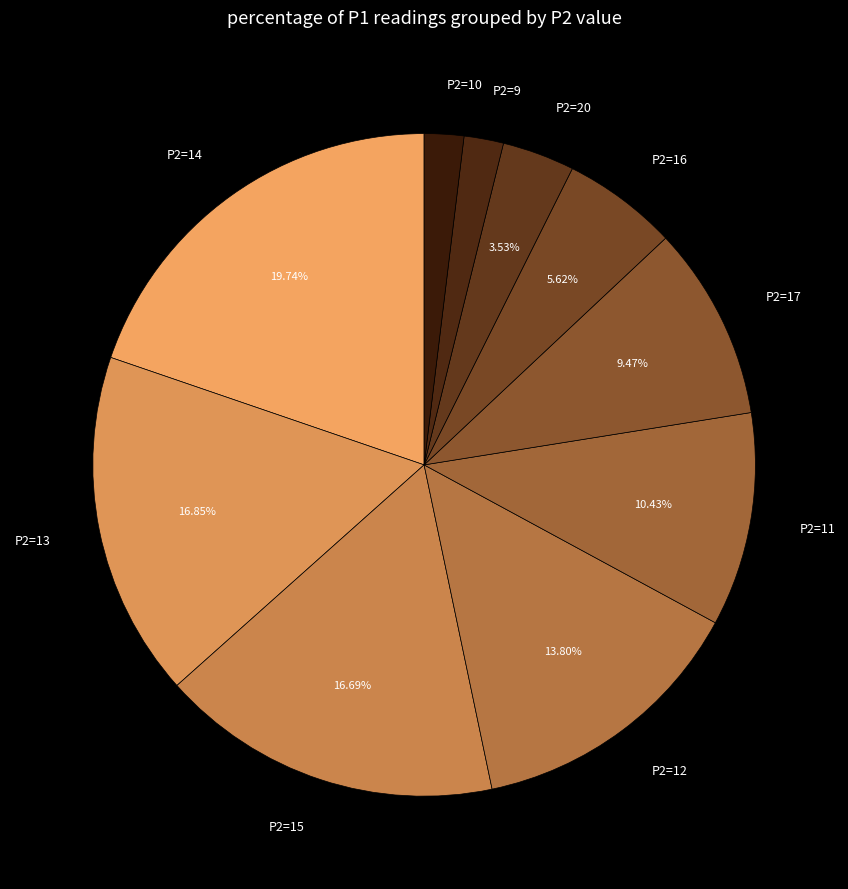

Do P2=13 and P2=12 together represent more than half of the pie?

No